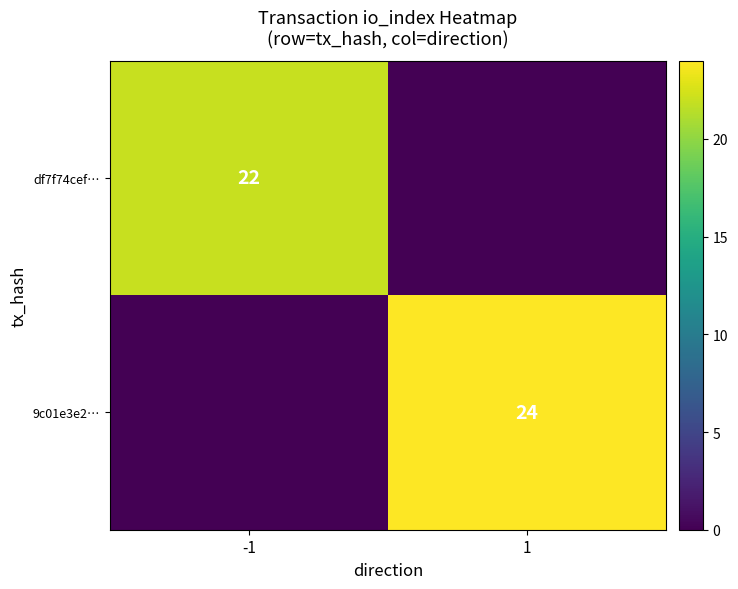

True or false: 9c01e3e2… has a value of 24 at 1.

True